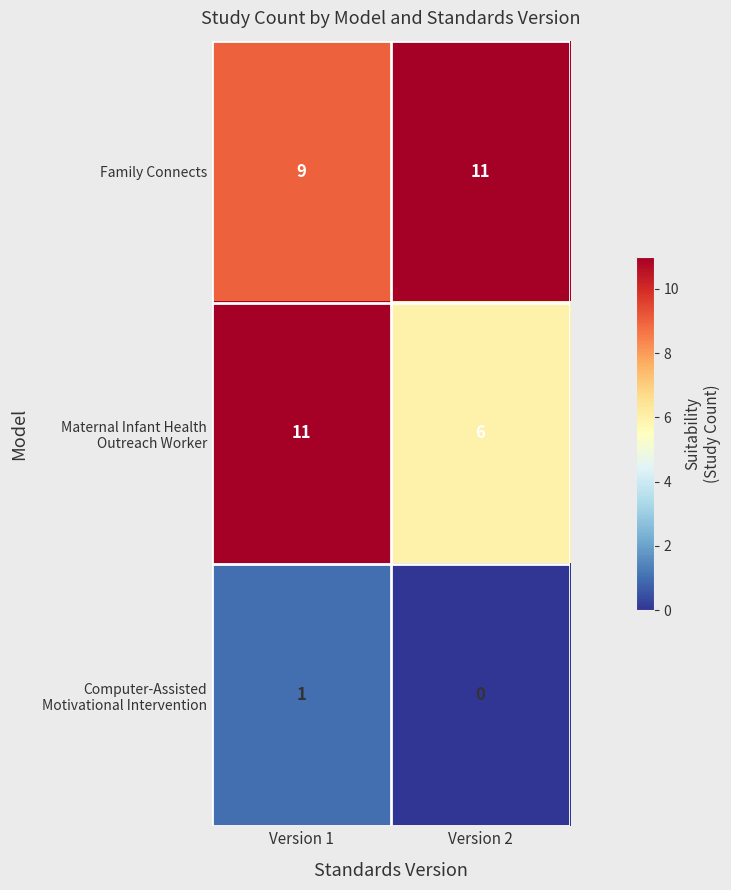

List the series in order of their overall mean, highest first.

Family Connects, Maternal Infant Health Outreach Worker, Computer-Assisted Motivational Intervention